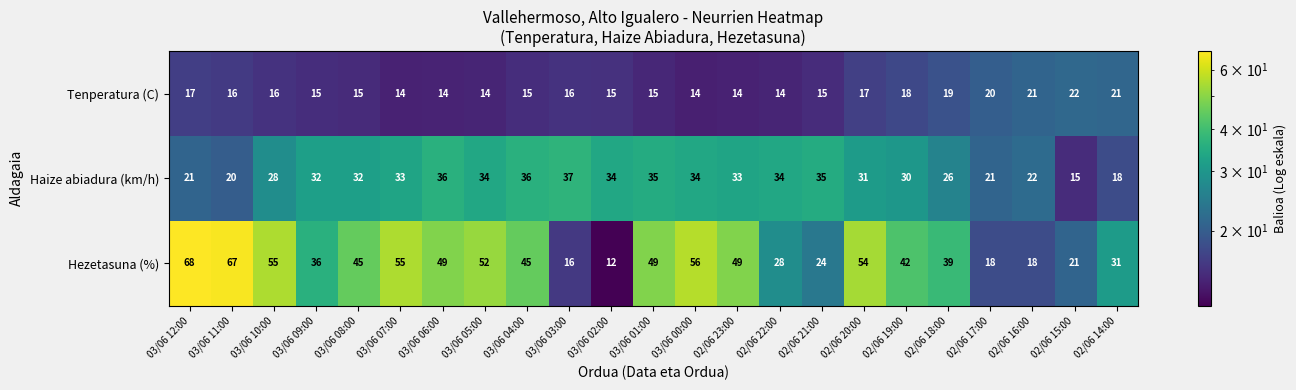

What is the sum of the Haize abiadura (km/h) values at 02/06 18:00 and 02/06 22:00?

60